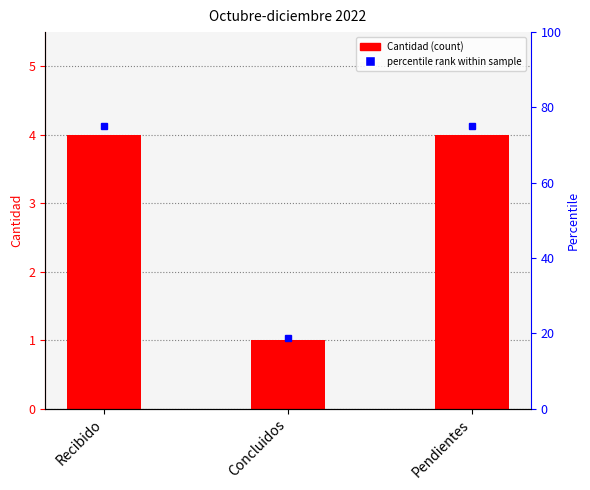

What is the smallest value displayed?

1